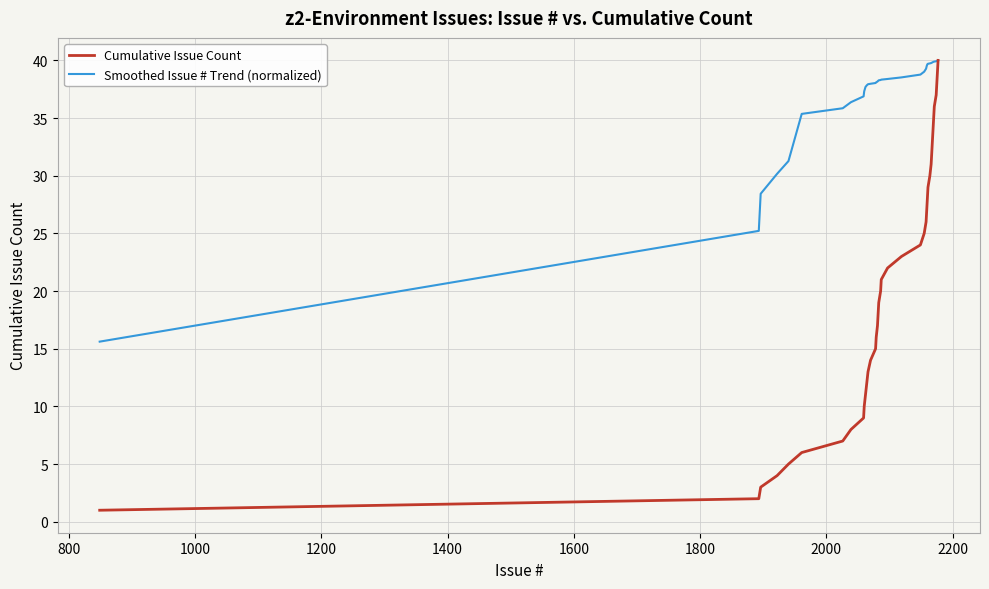

What is the minimum value for Smoothed Issue # Trend (normalized)?

15.6